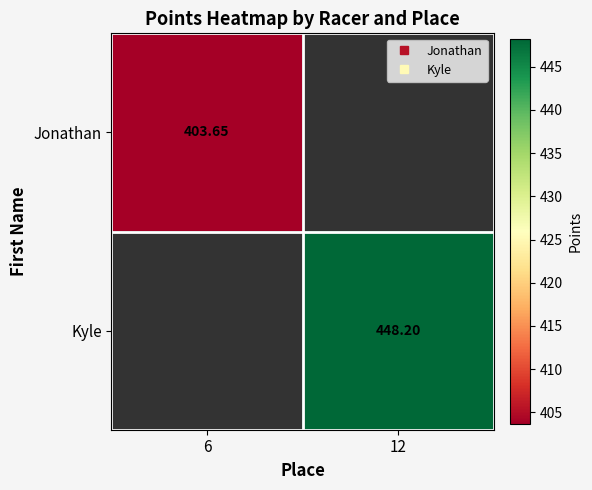

Count the number of data series in this chart.

2